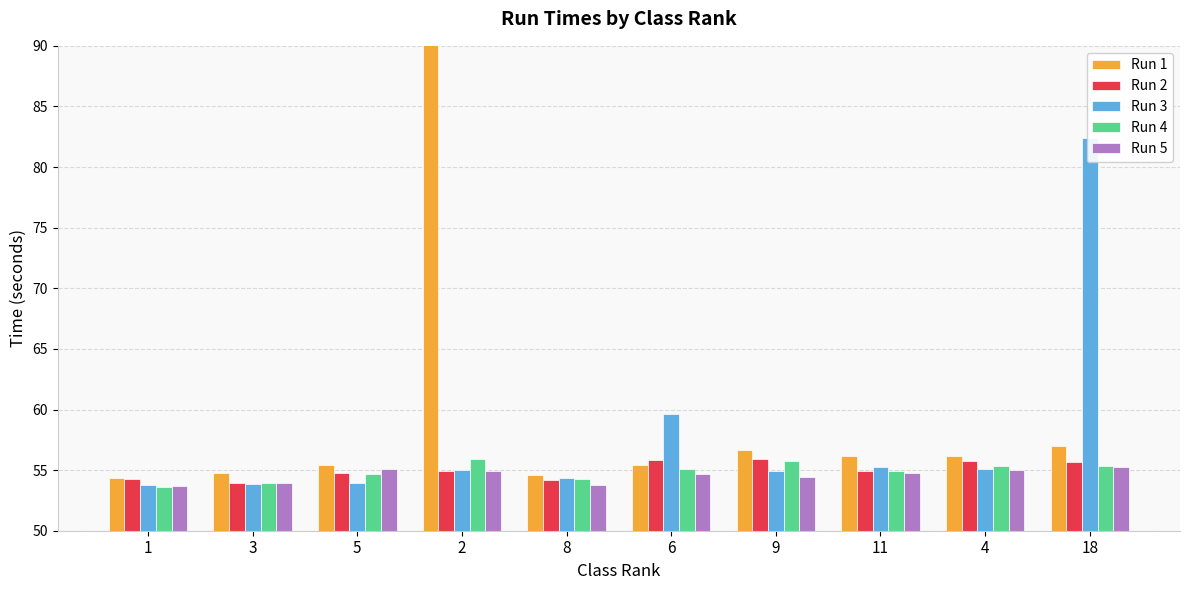

What is the approximate value of Run 2 at 4?

55.7